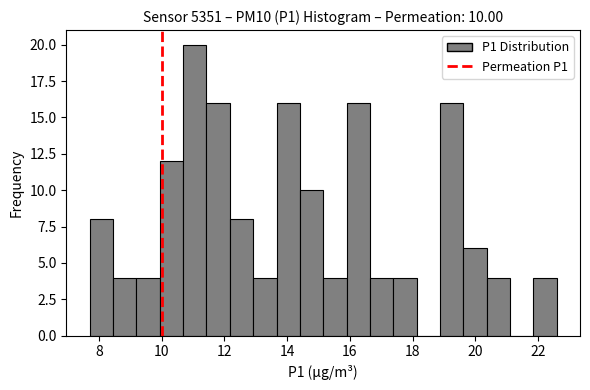

Around what value on the x-axis is the tallest bar? Give the approximate position of its centre, as read against the axis.

11.0